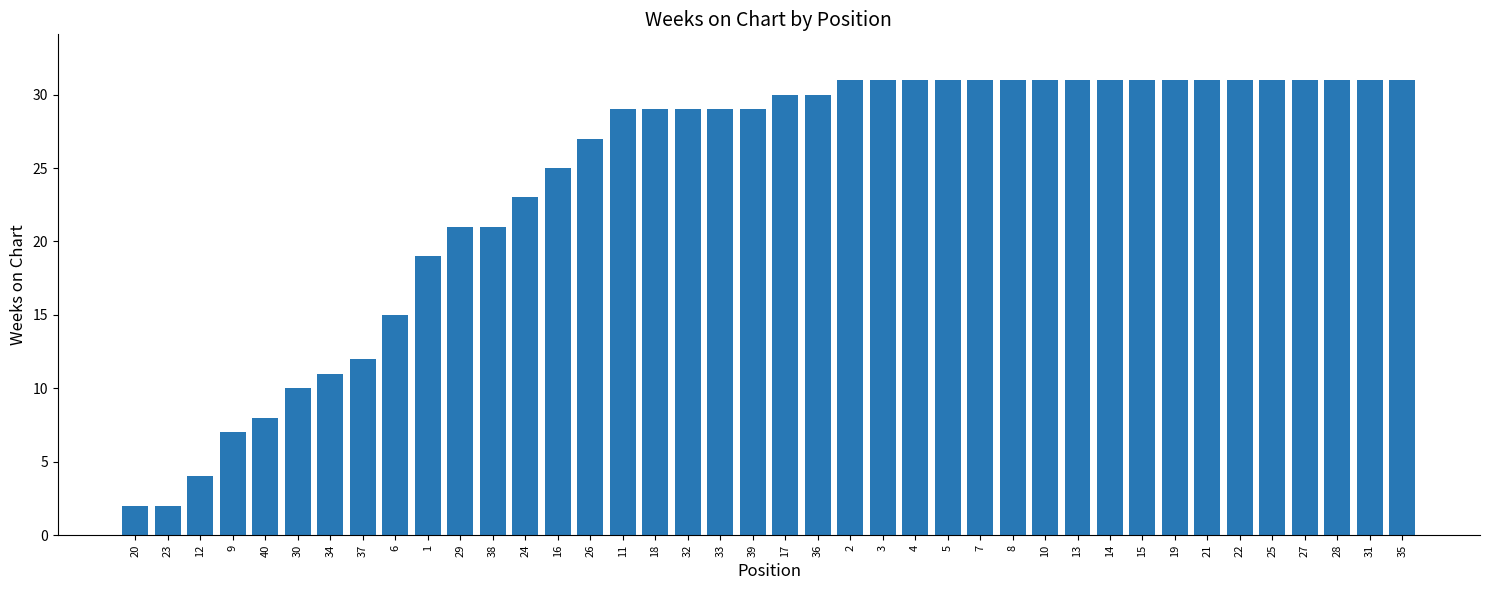

Are the bars horizontal?

No